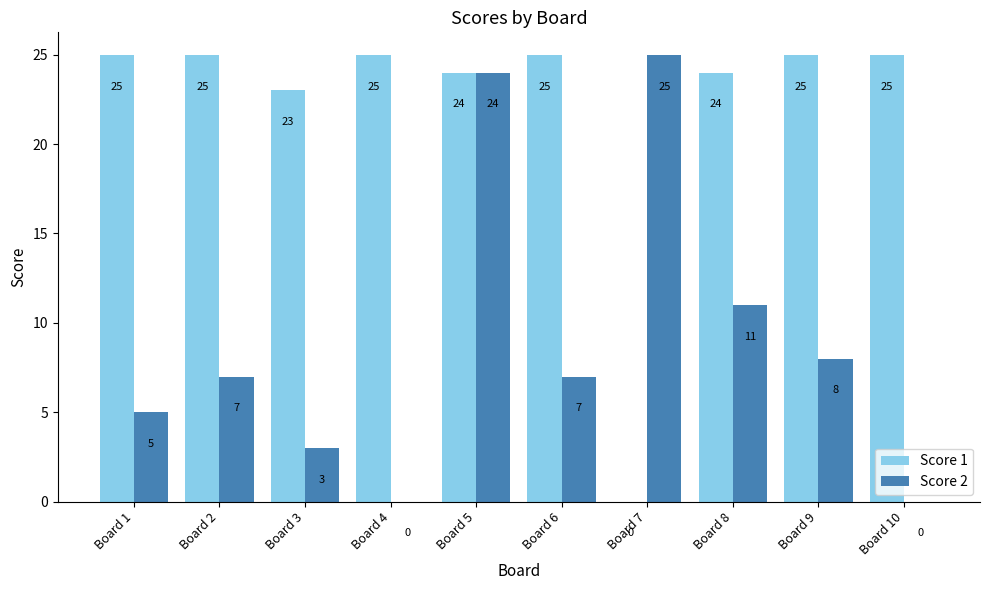

What is the total value across all series at Board 4?

25